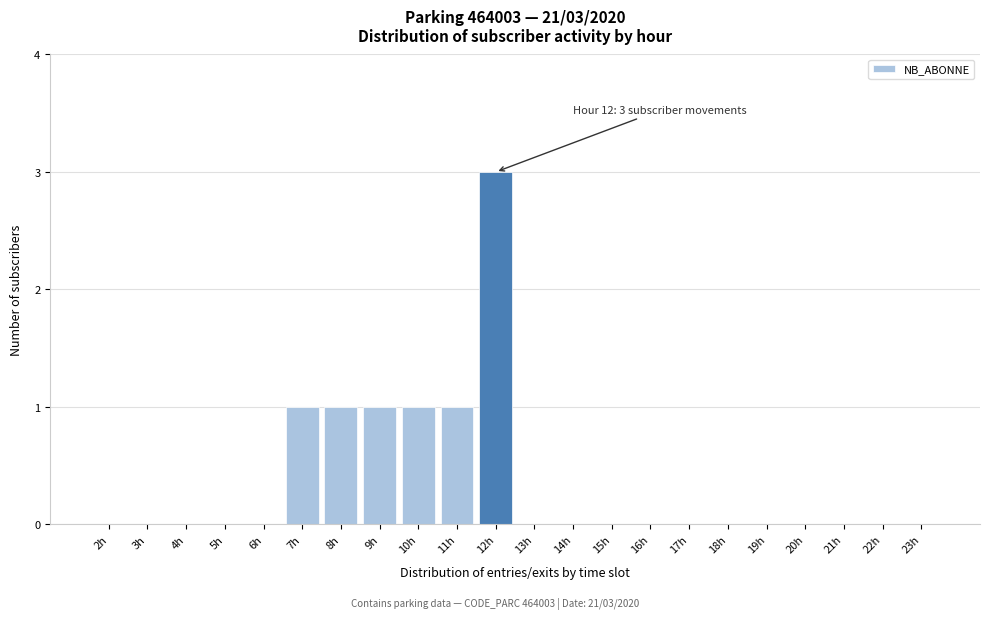

Reading left to right, list all the values displayed in this chart.

2h=0	3h=0	4h=0	5h=0	6h=0	7h=1	8h=1	9h=1	10h=1	11h=1	12h=3	13h=0	14h=0	15h=0	16h=0	17h=0	18h=0	19h=0	20h=0	21h=0	22h=0	23h=0